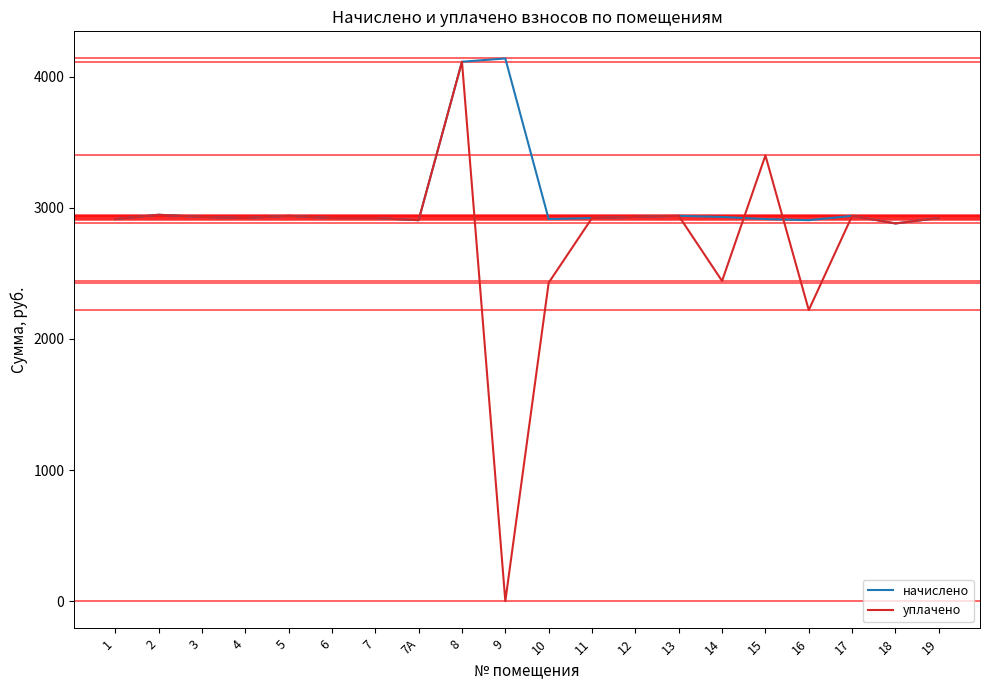

What is the highest value of the начислено series?

4140.0